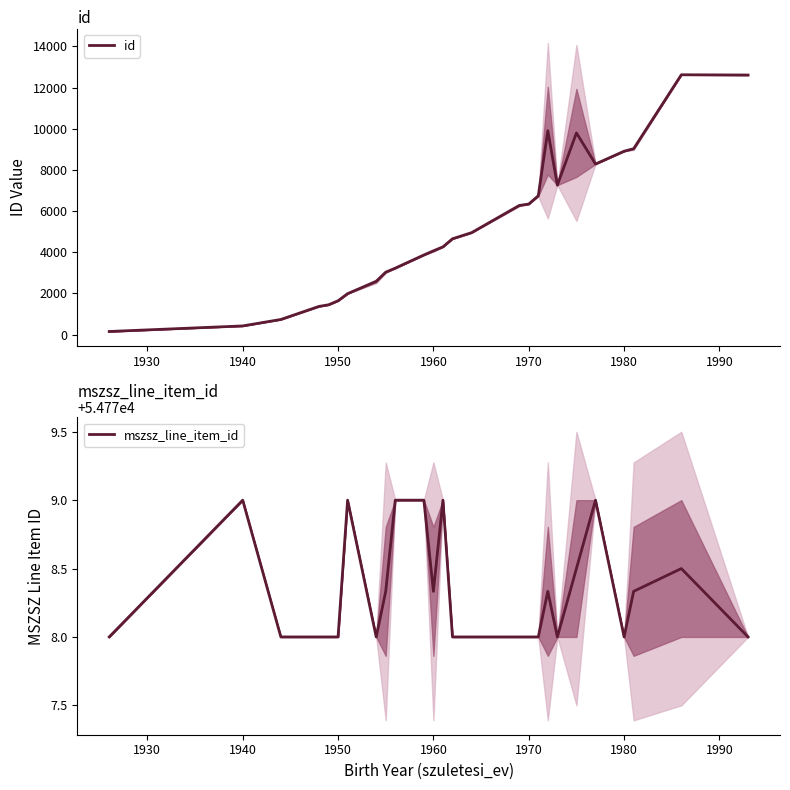

What is the minimum value for mszsz_line_item_id?

54778.0